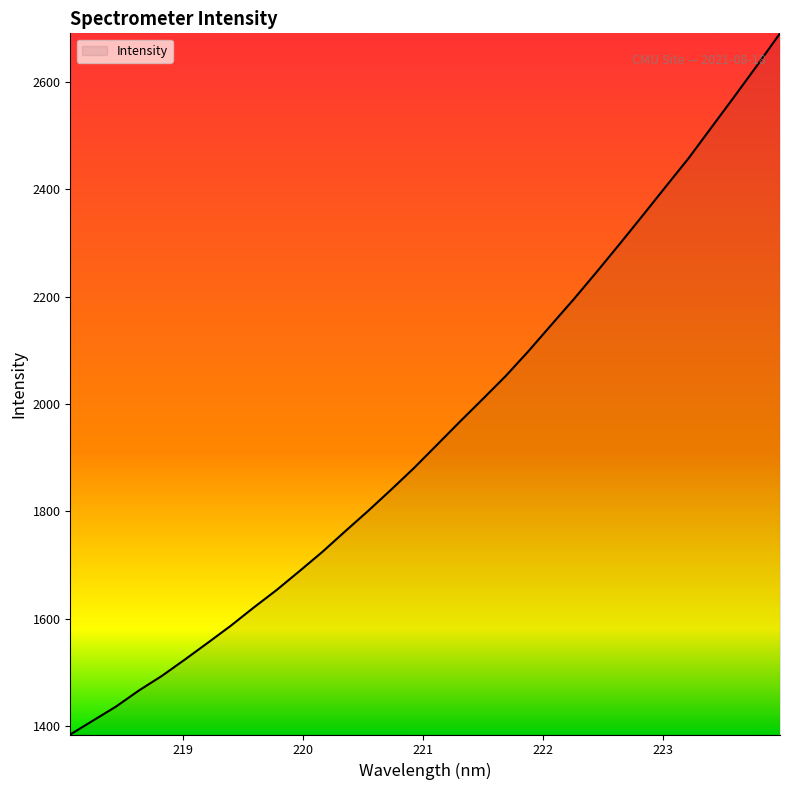

What is the minimum value shown in the chart?

1383.9